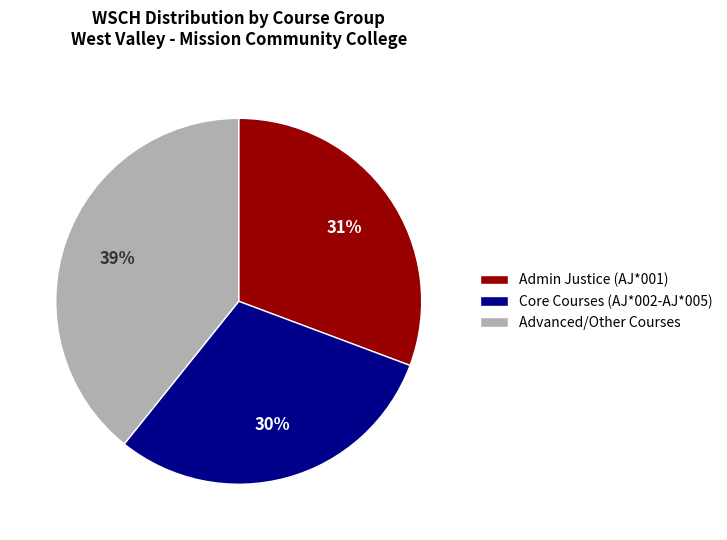

What is the ratio of the value at Advanced/Other Courses to the value at Core Courses (AJ*002-AJ*005)?

1.3